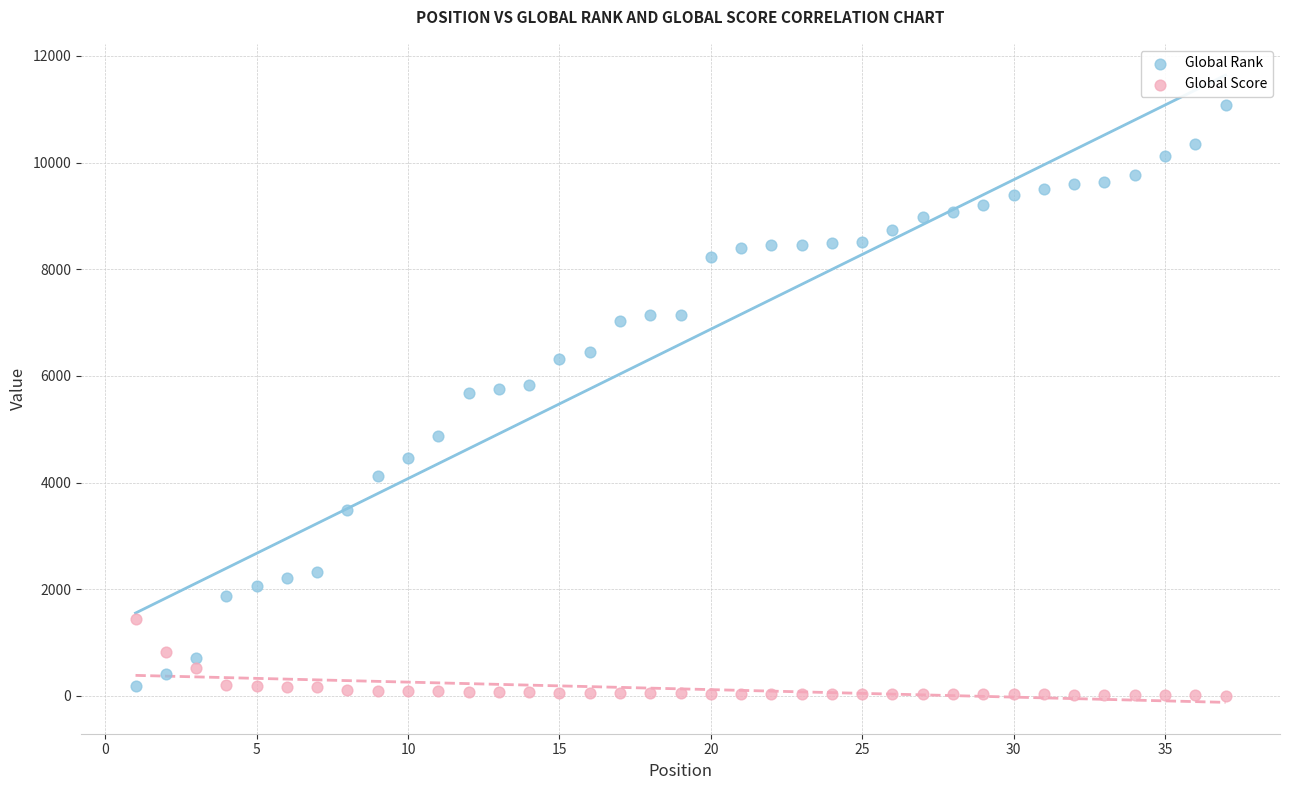

Across all data points, what is the range of X values (max minus min)?

36